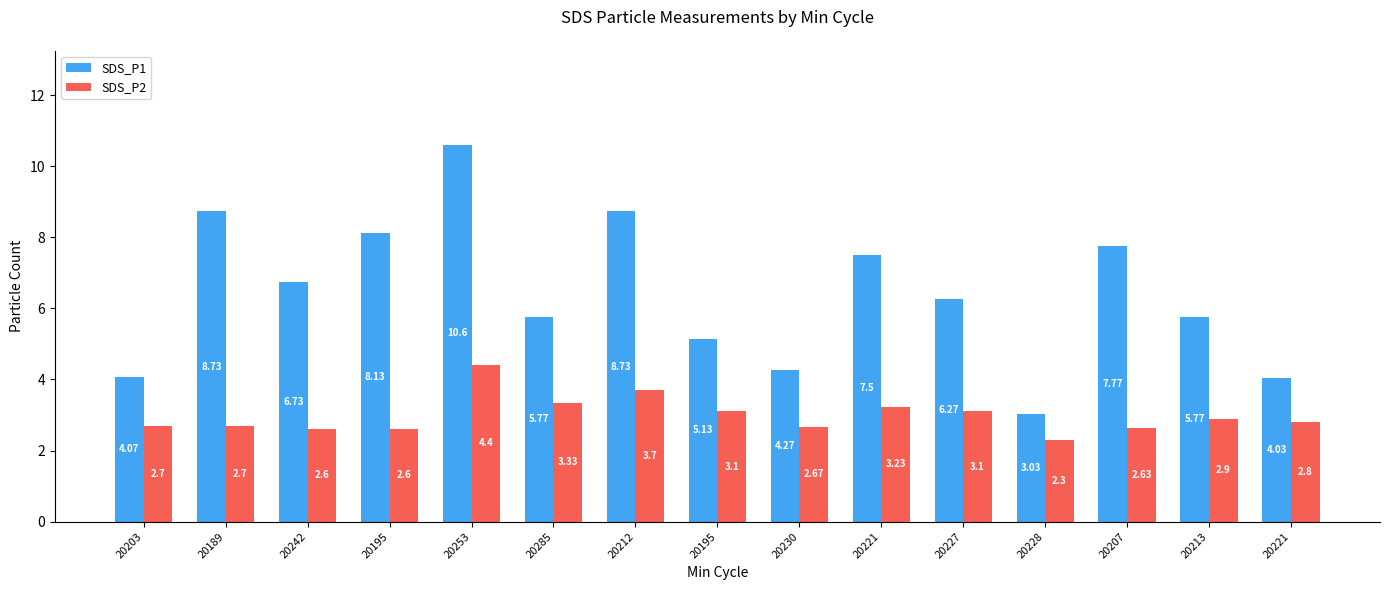

How many bars are there in total?

30